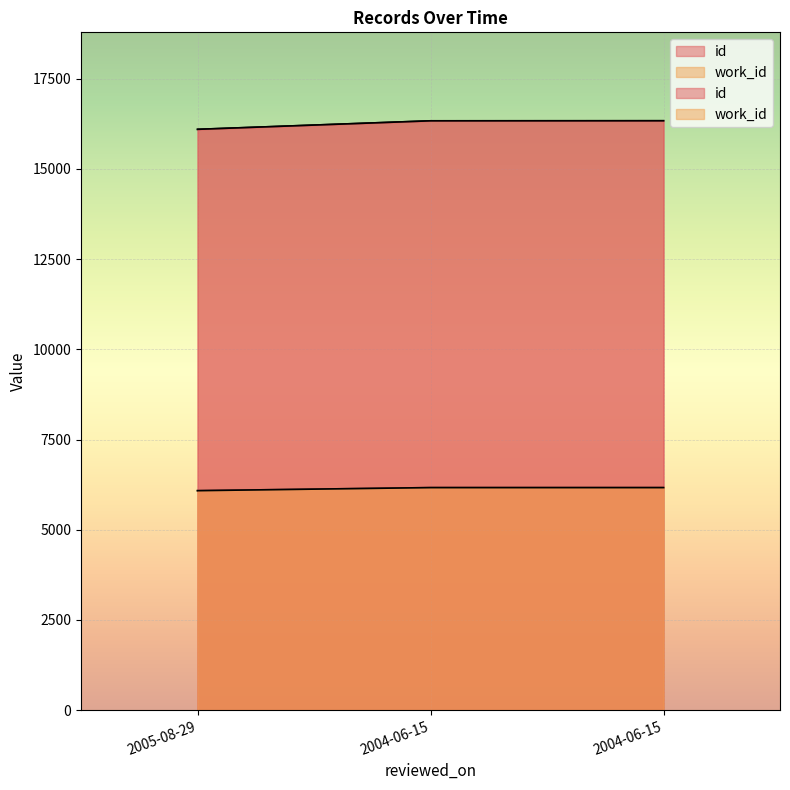

What is the difference between the work_id values at 2005-08-29 and 2004-06-15?

85